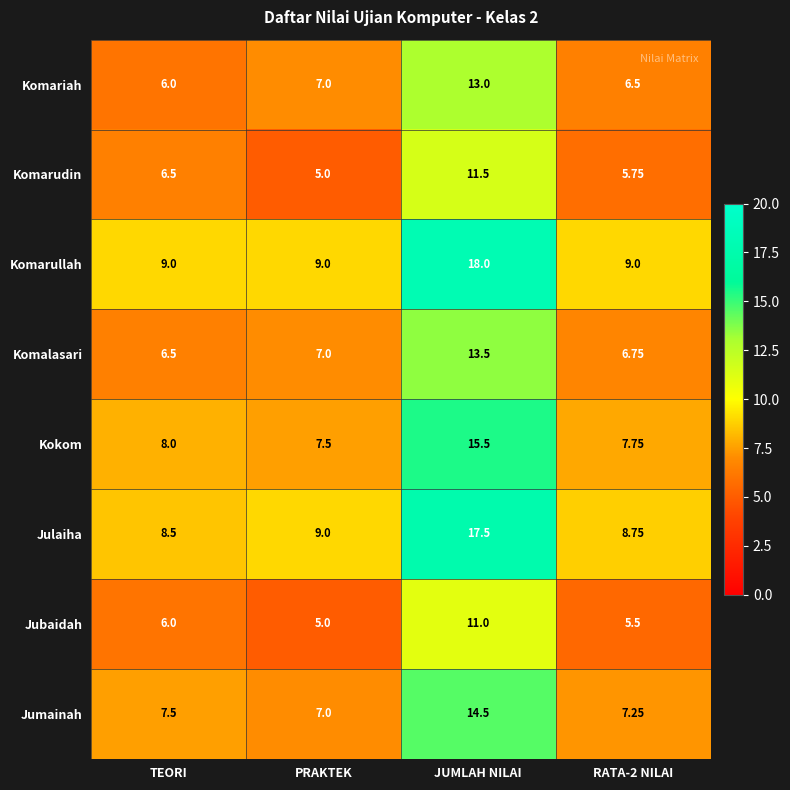

At how many categories does at least one series exceed 13?

1